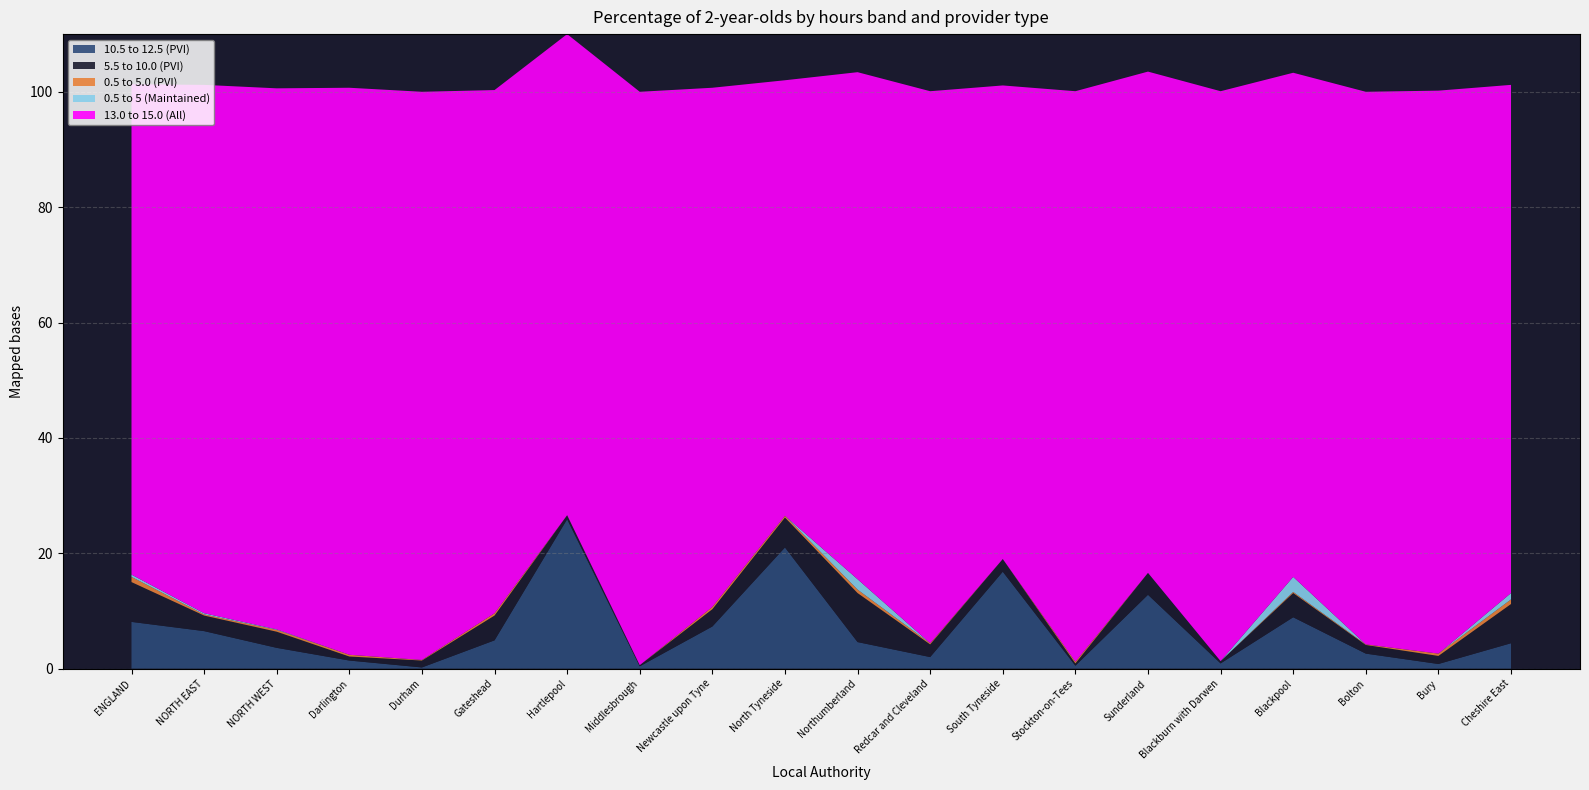

Reading left to right, transcribe all the data shown in this chart.

0.5 to 5.0 (PVI): 0.9	0.2	0.3	0.3	0.1	0.4	0.0	0.0	0.4	0.3	0.6	0.2	0.0	0.3	0.0	0.0	0.2	0.1	0.4	0.8
5.5 to 10.0 (PVI): 6.9	2.7	2.8	0.7	1.2	4.3	0.7	0.2	3.0	5.2	8.5	2.2	2.2	0.4	3.8	0.4	4.2	1.5	1.4	6.8
10.5 to 12.5 (PVI): 8.1	6.5	3.6	1.4	0.2	4.9	25.9	0.4	7.3	21.0	4.6	2.0	16.8	0.5	12.8	0.9	8.9	2.6	0.8	4.4
13.0 to 15.0 (All): 85.0	91.6	93.8	98.3	98.5	90.7	83.4	99.4	90.0	75.5	87.9	95.7	82.1	98.9	86.9	98.8	87.4	95.8	97.6	88.1
0.5 to 5 (Maintained): 0.4	0.2	0.1	0.0	0.0	0.0	0.0	0.0	0.0	0.0	1.8	0.0	0.0	0.0	0.0	0.0	2.6	0.0	0.0	1.1